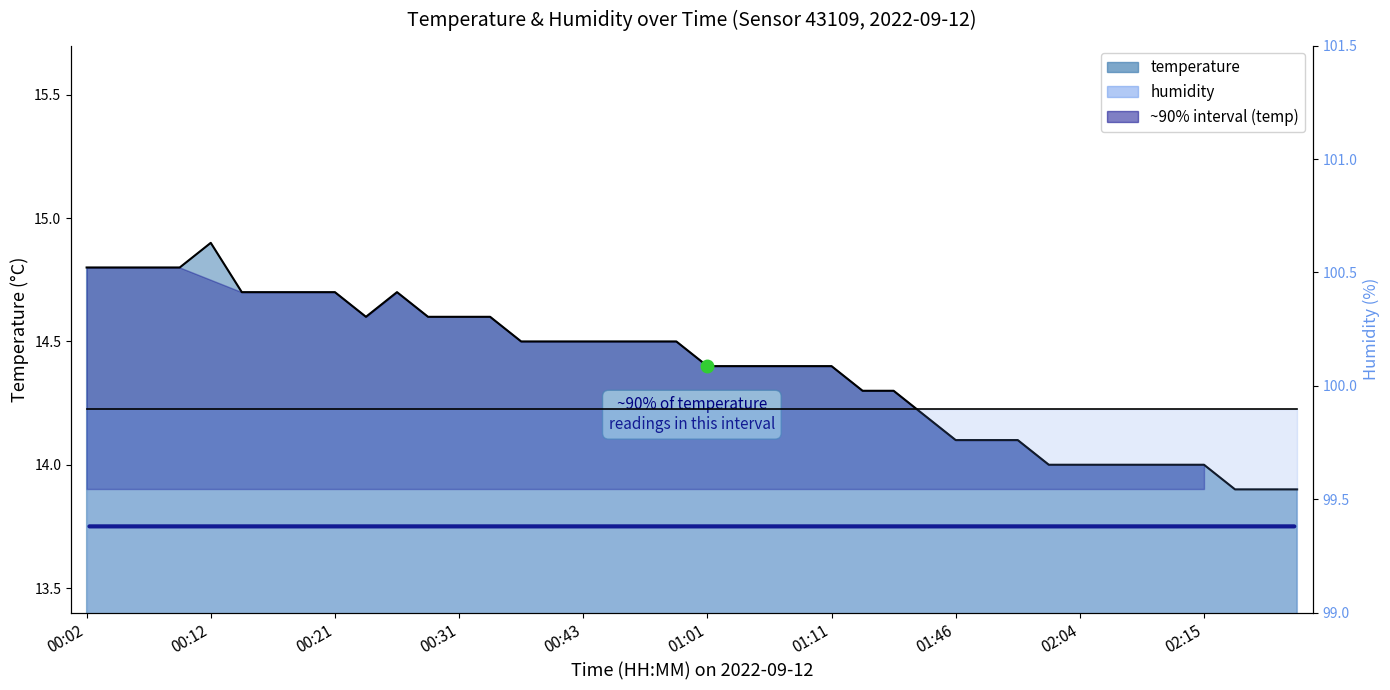

Rank the categories by value from lowest to highest.

02:17, 02:20, 02:23, 02:01, 02:04, 02:06, 02:09, 02:12, 02:15, 01:46, 01:49, 01:58, 01:29, 01:14, 01:17, 01:01, 01:03, 01:06, 01:09, 01:11, 00:36, 00:39, 00:43, 00:46, 00:52, 00:55, 00:24, 00:29, 00:31, 00:34, 00:14, 00:16, 00:19, 00:21, 00:26, 00:02, 00:04, 00:07, 00:09, 00:12